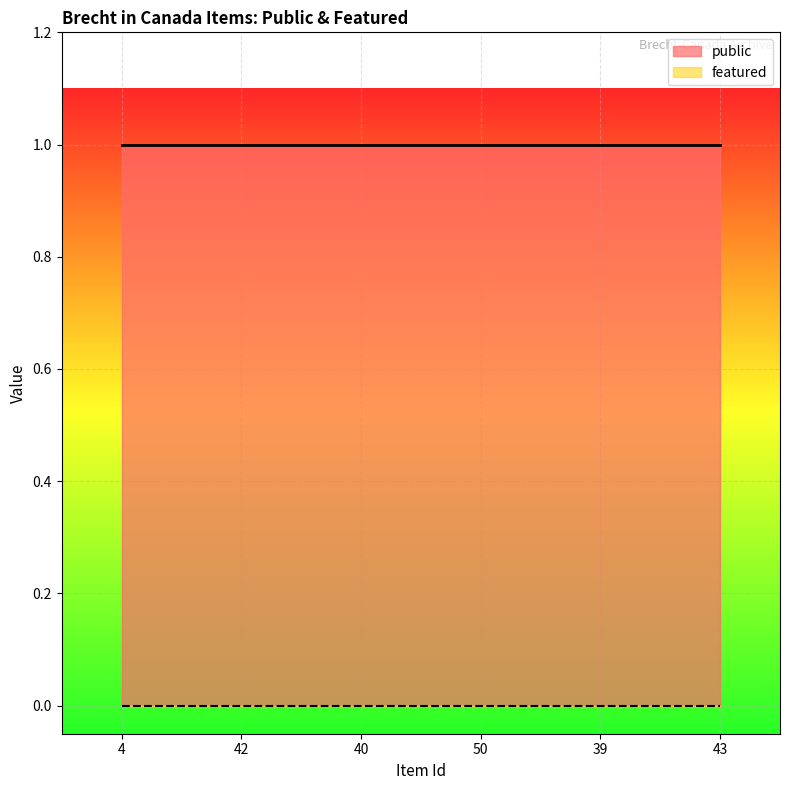

Reading left to right, list all the values displayed in this chart.

public: 1	1	1	1	1	1
featured: 0	0	0	0	0	0